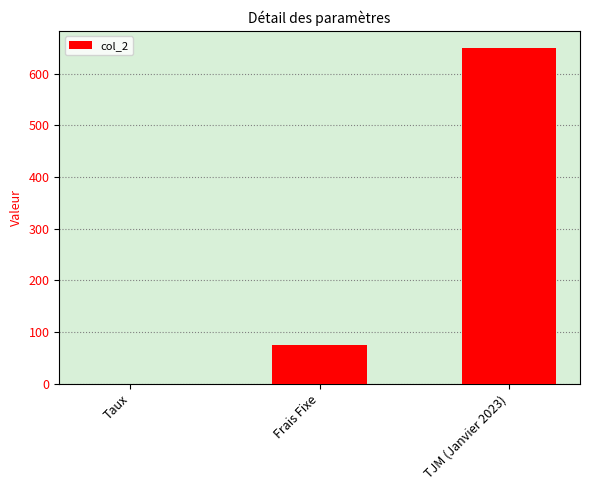

What is the greatest value displayed?

650.0